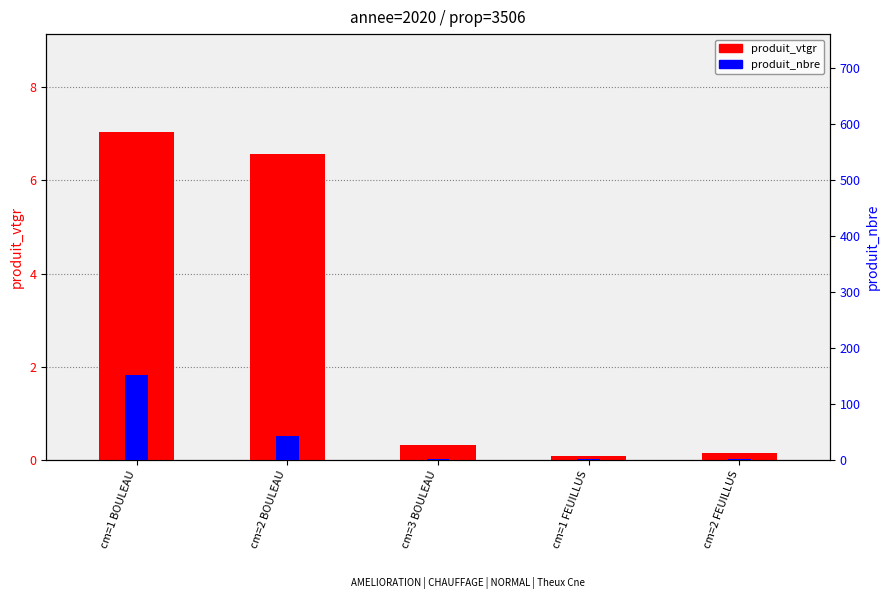

What is the minimum value shown in the chart?

0.1